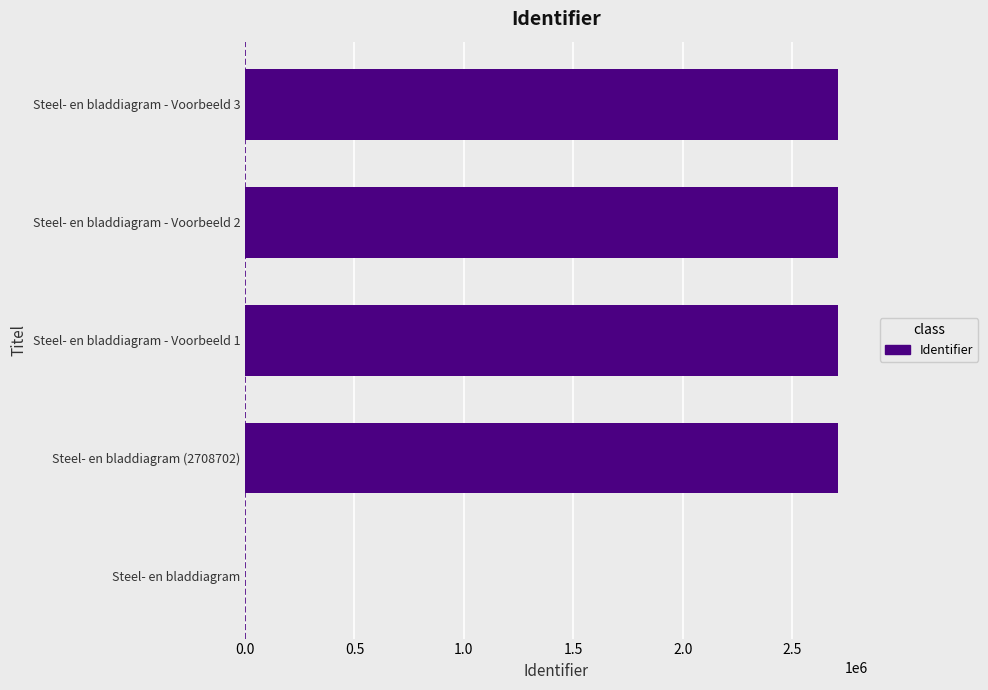

The value at Steel- en bladdiagram - Voorbeeld 1 is 2708714. True or false?

True